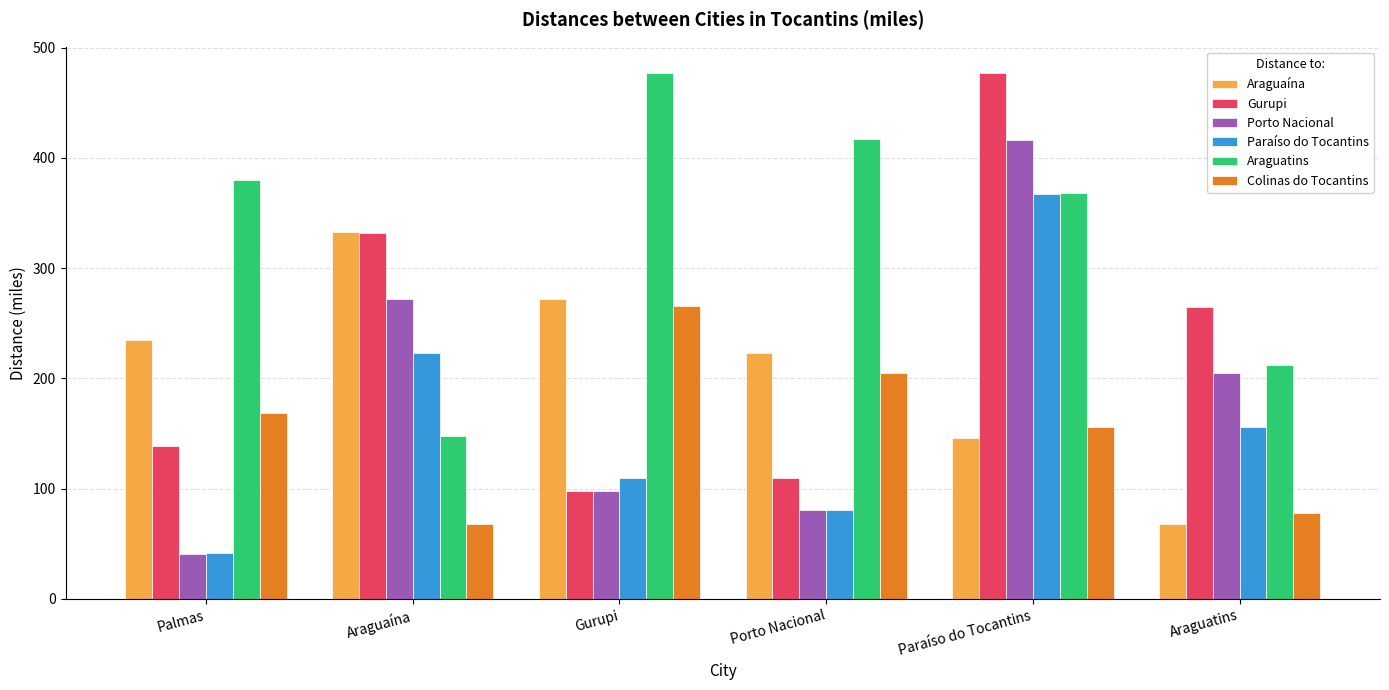

Which series has the largest total across all categories?

Araguatins